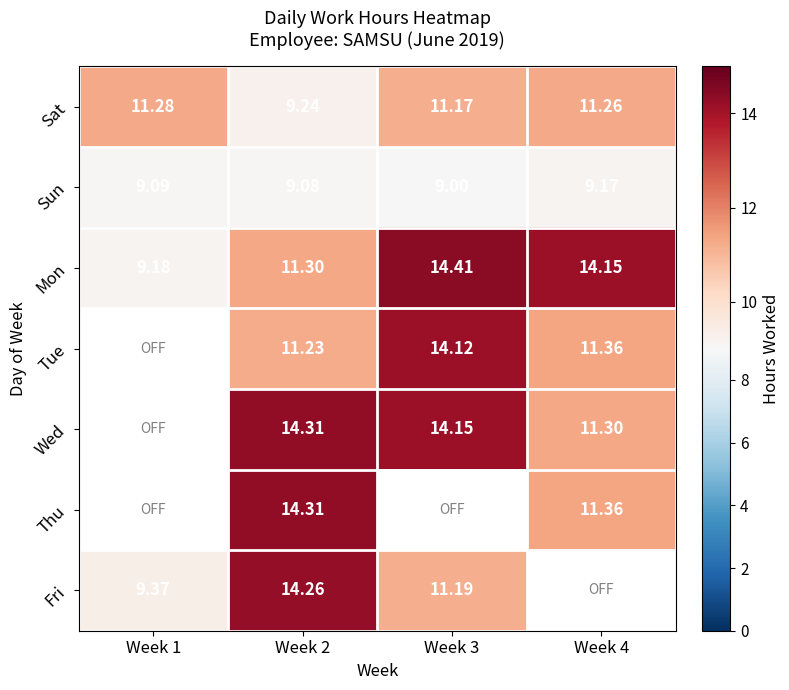

What is the smallest value displayed?

9.0